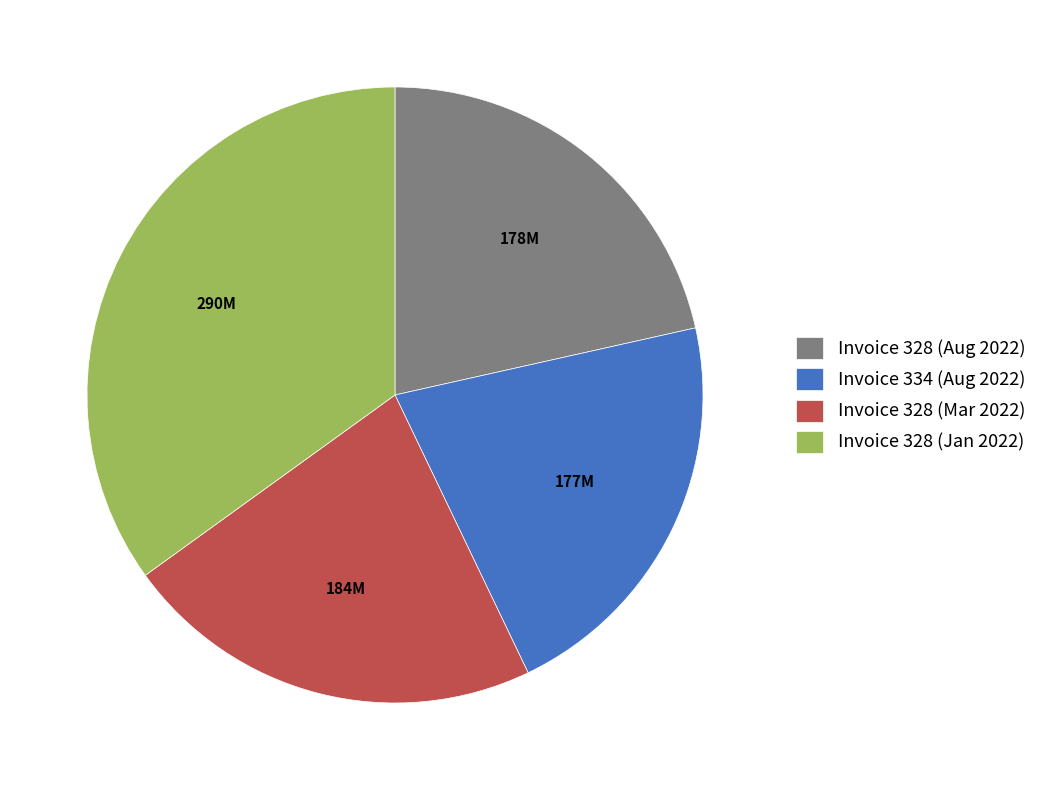

Is Invoice 328 (Jan 2022) the majority of the pie?

No